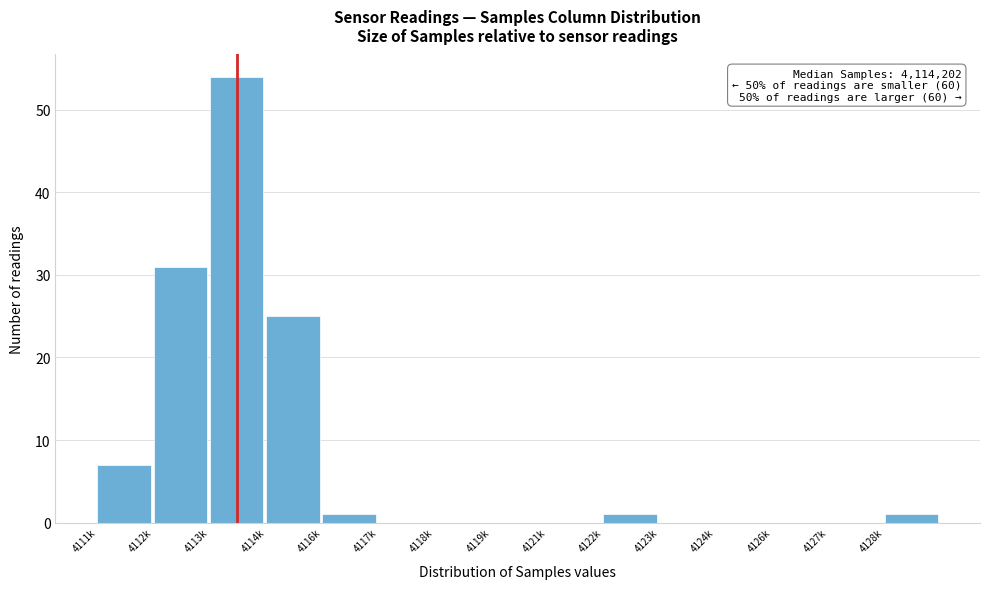

Reading left to right, list all the values displayed in this chart.

4111k=7	4112k=31	4113k=54	4114k=25	4116k=1	4117k=0	4118k=0	4119k=0	4121k=0	4122k=1	4123k=0	4124k=0	4126k=0	4127k=0	4128k=1